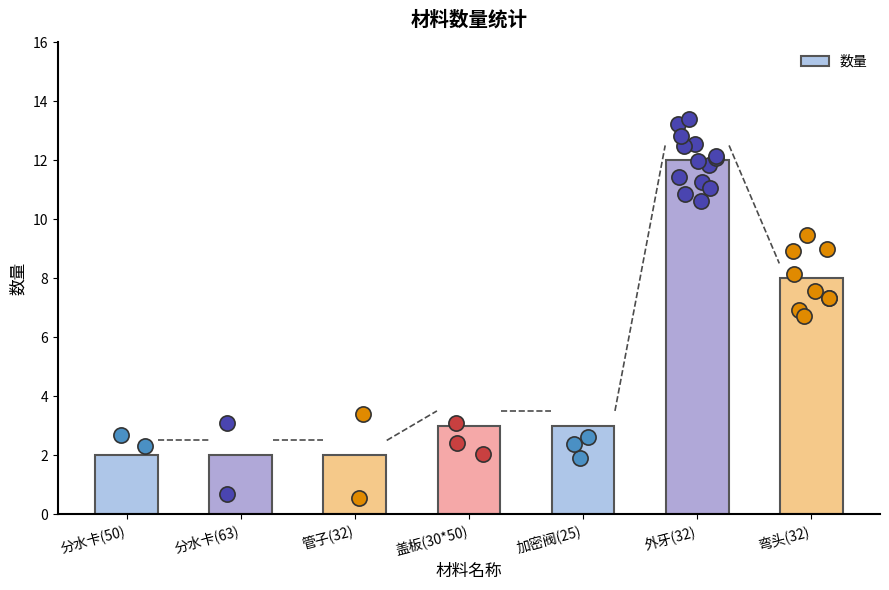

Which has a higher value, 弯头(32) or 加密阀(25)?

弯头(32)